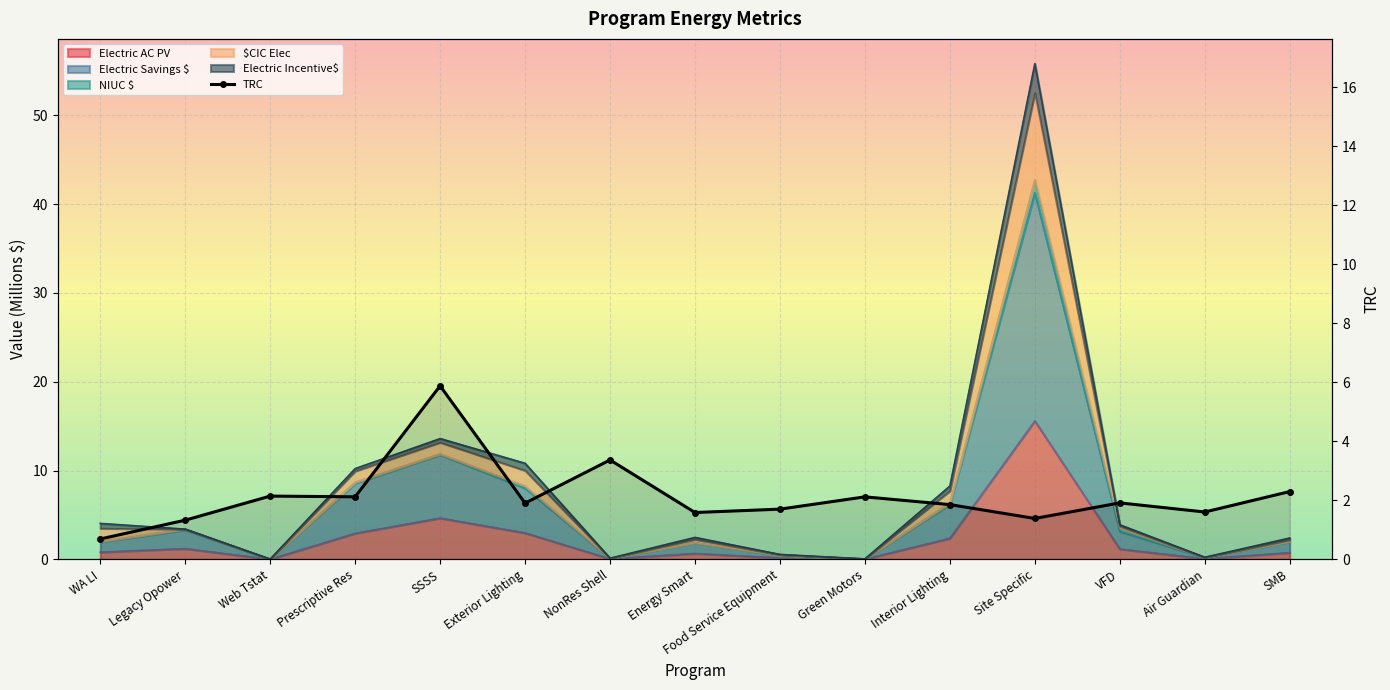

At which category does the chart reach its peak across all series?

Site Specific